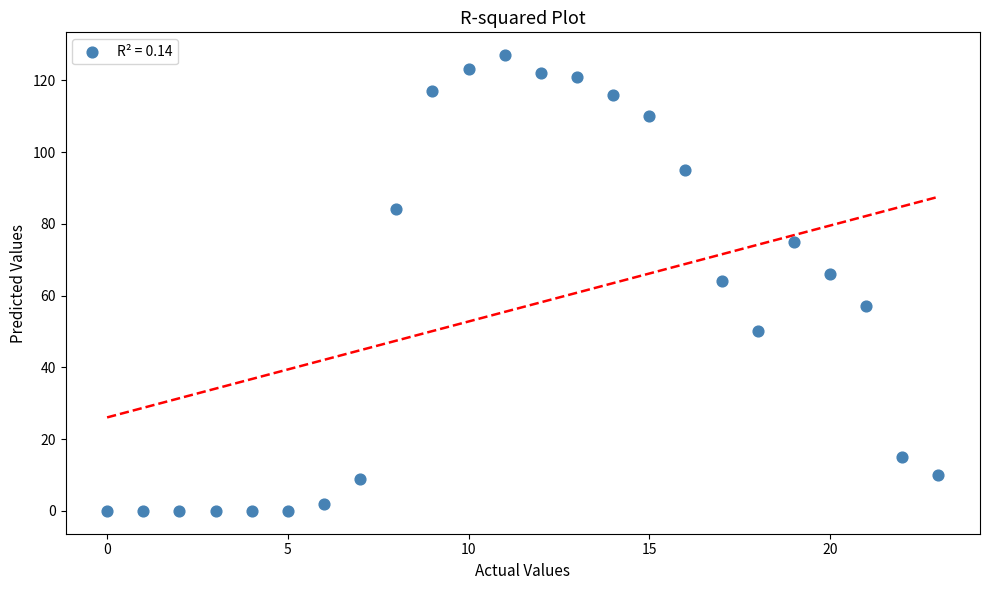

What is the range of Y values (max minus min)?

127